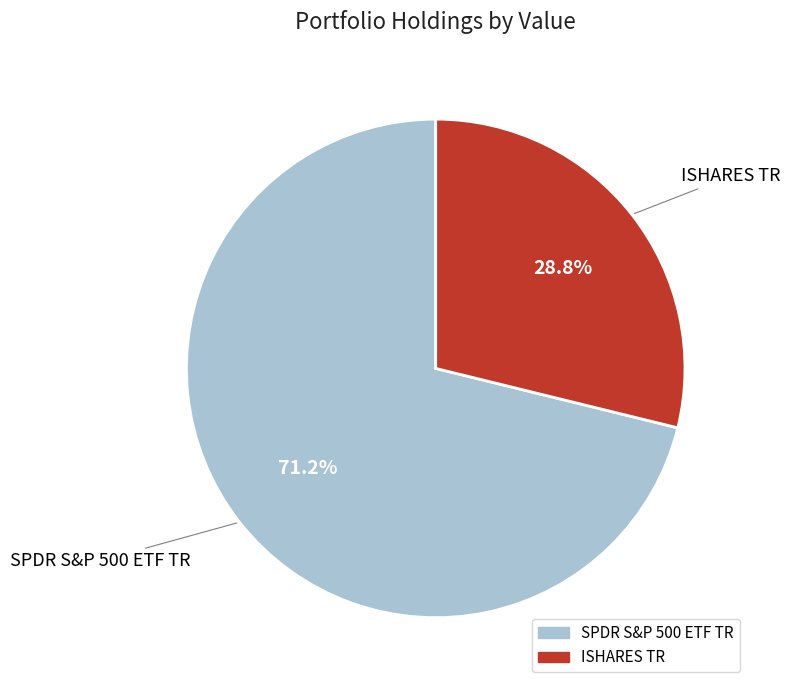

How many segments does this pie chart have?

2